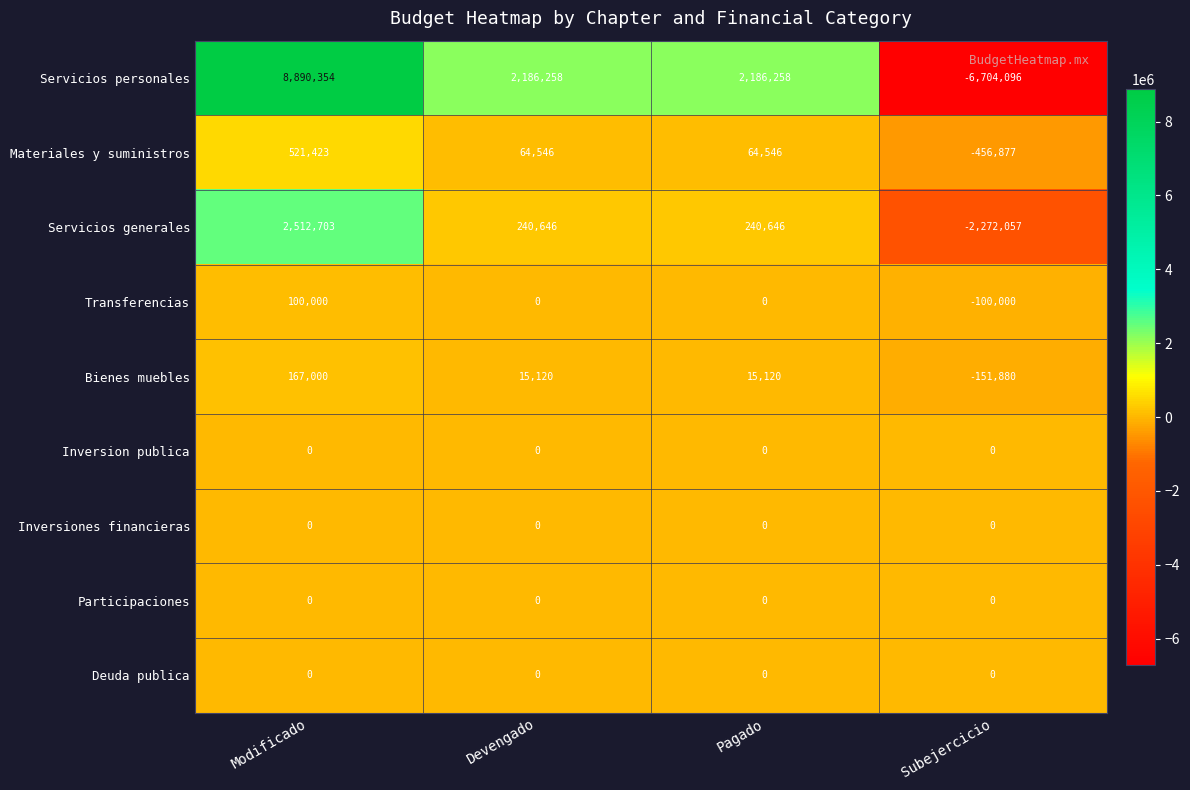

True or false: Bienes muebles has a value of 23623 at Pagado.

False